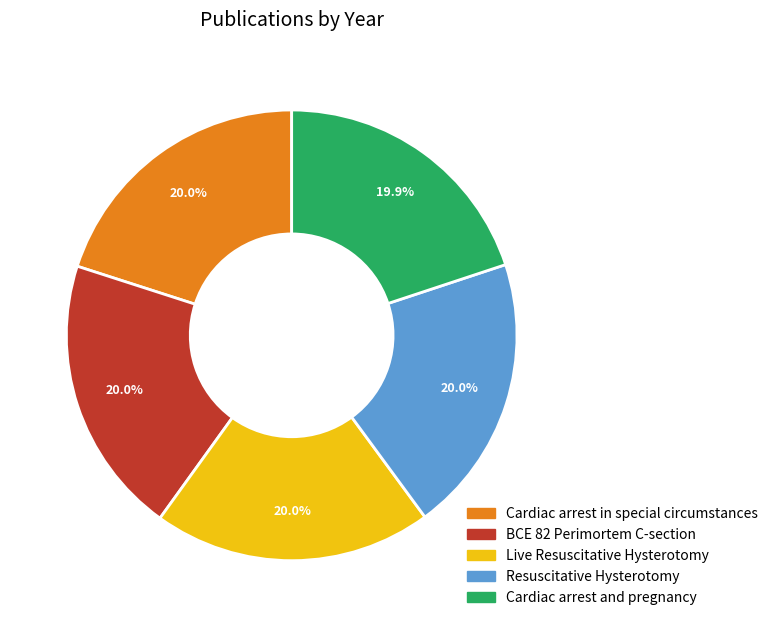

How many slices are in this pie chart?

5